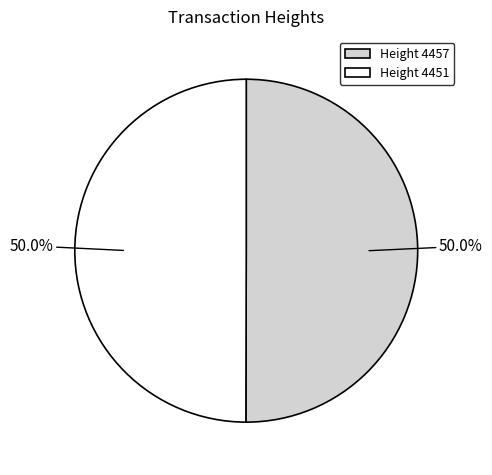

What is the ratio of the value at Height 4457 to the value at Height 4451?

1.0